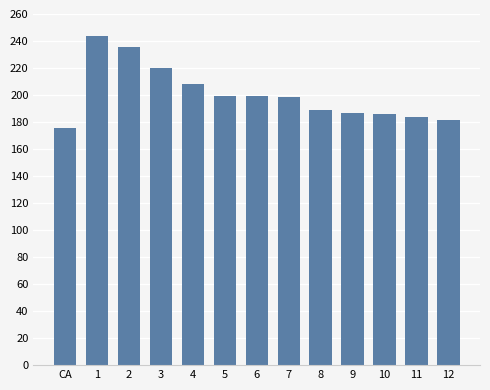

Which label corresponds to the largest value in the chart?

1